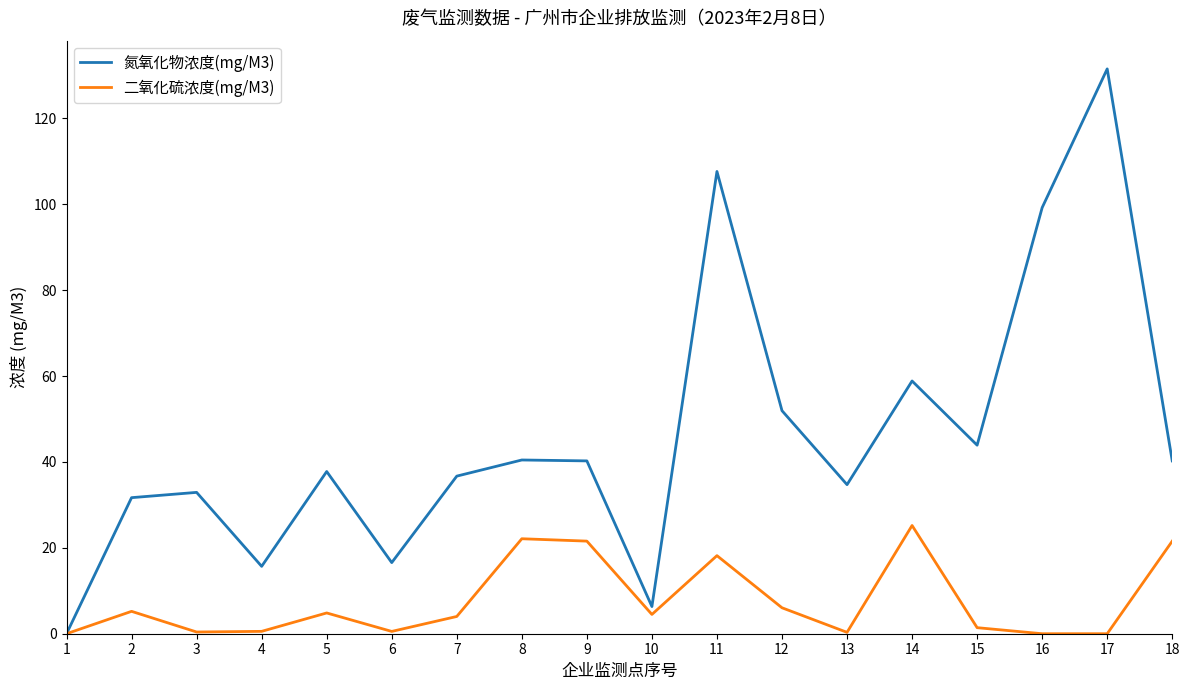

Which label corresponds to the largest value in the chart?

17